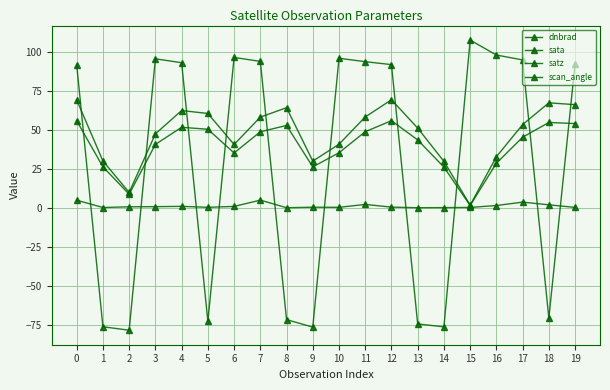

Does the chart have visible grid lines?

Yes